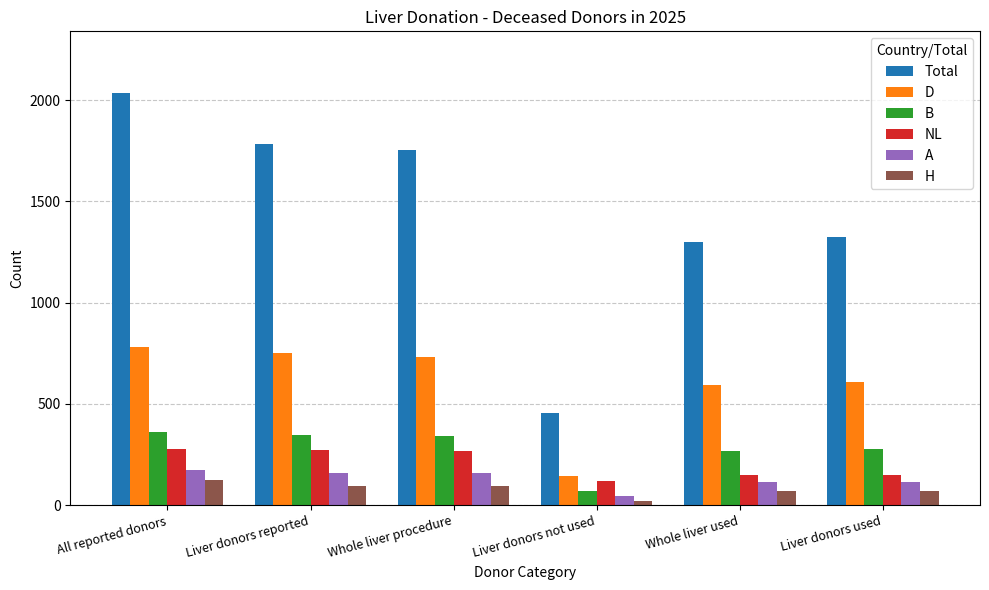

Which series changed the most between All reported donors and Liver donors used?

Total